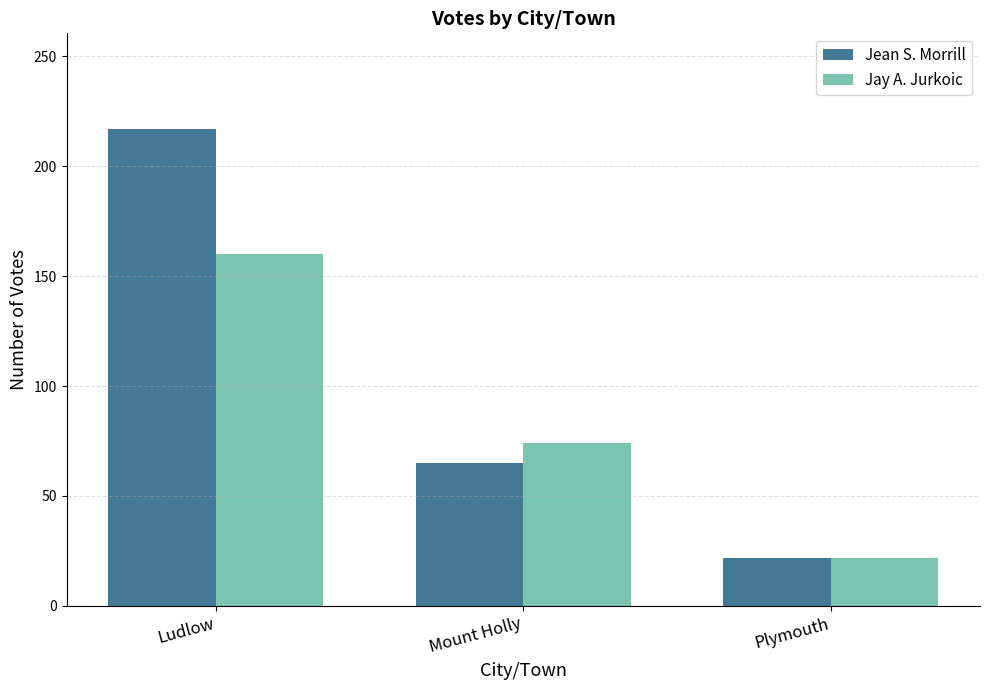

What is the difference between the highest and lowest values at Ludlow?

57